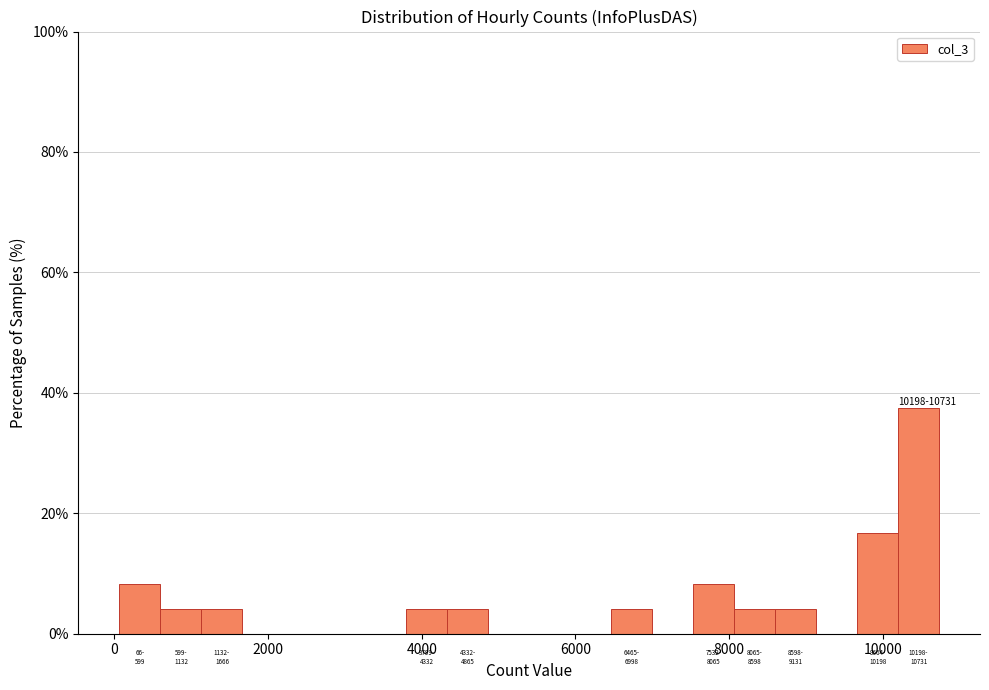

Read against the x-axis, roughly where is the centre of the tallest bar?

10400